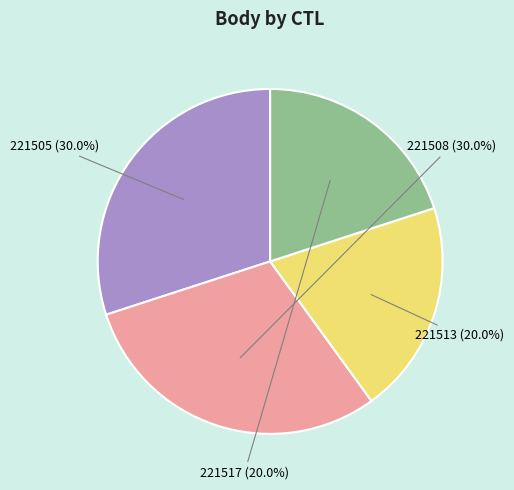

What is the ratio of the value at 221517 to the value at 221505?

0.7